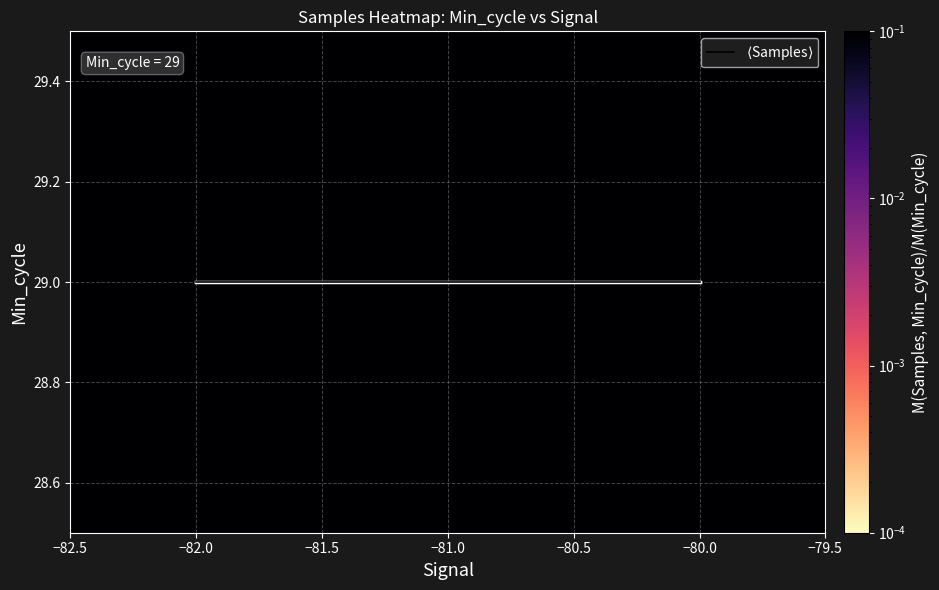

The $\langle$Samples$\rangle$ series shows 8 at −82.0. True or false?

False